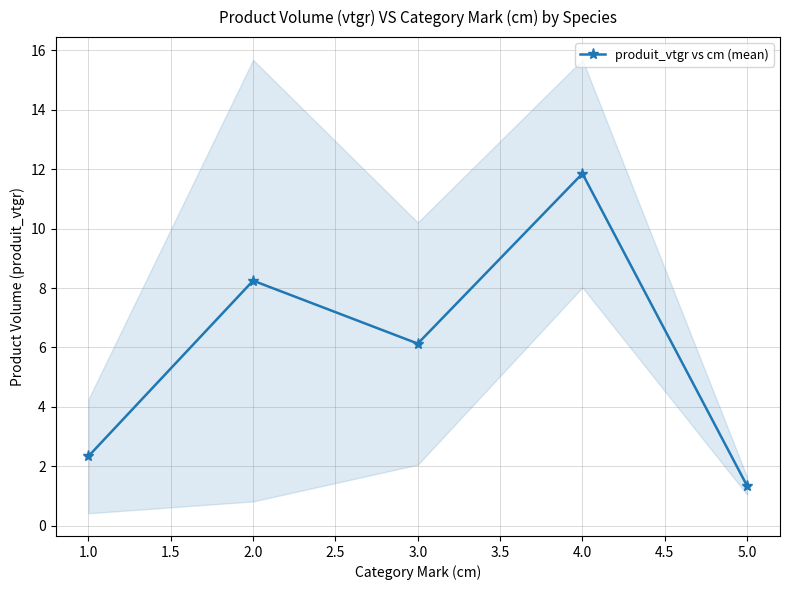

What is the maximum value shown in the chart?

11.9